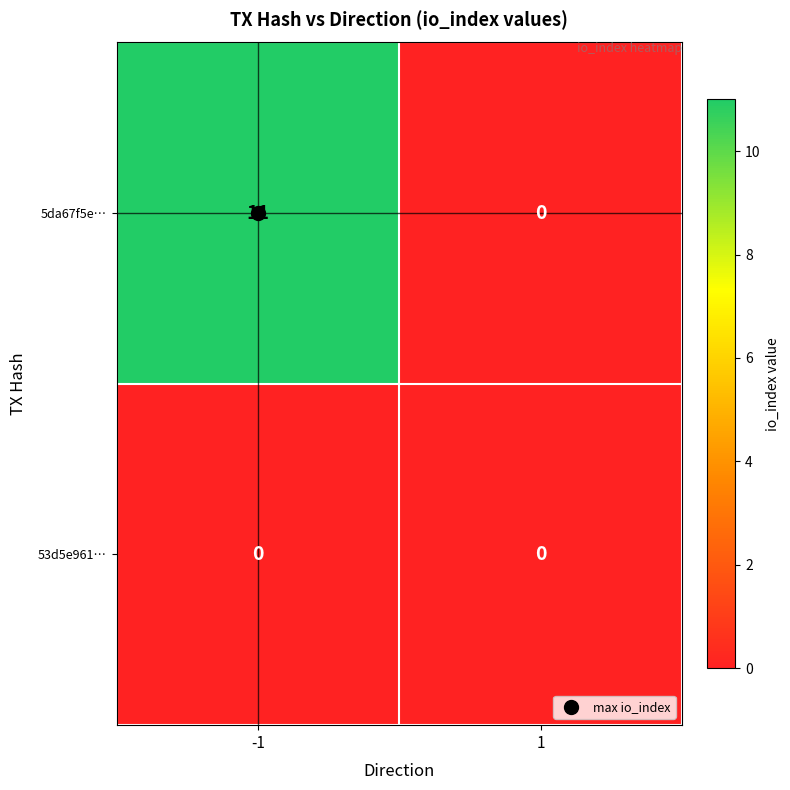

Which series has the largest total across all categories?

5da67f5e…